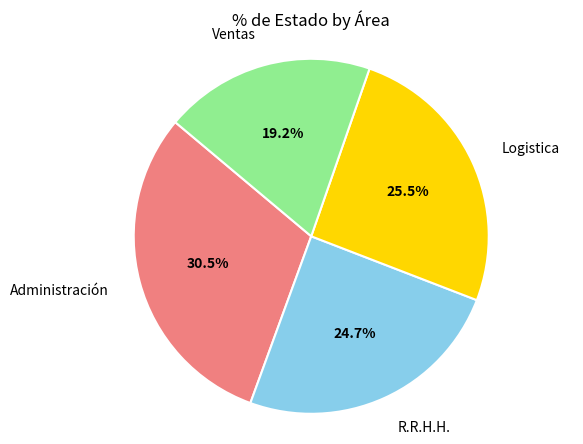

Rank the categories by value from highest to lowest.

Administración, Logistica, R.R.H.H., Ventas